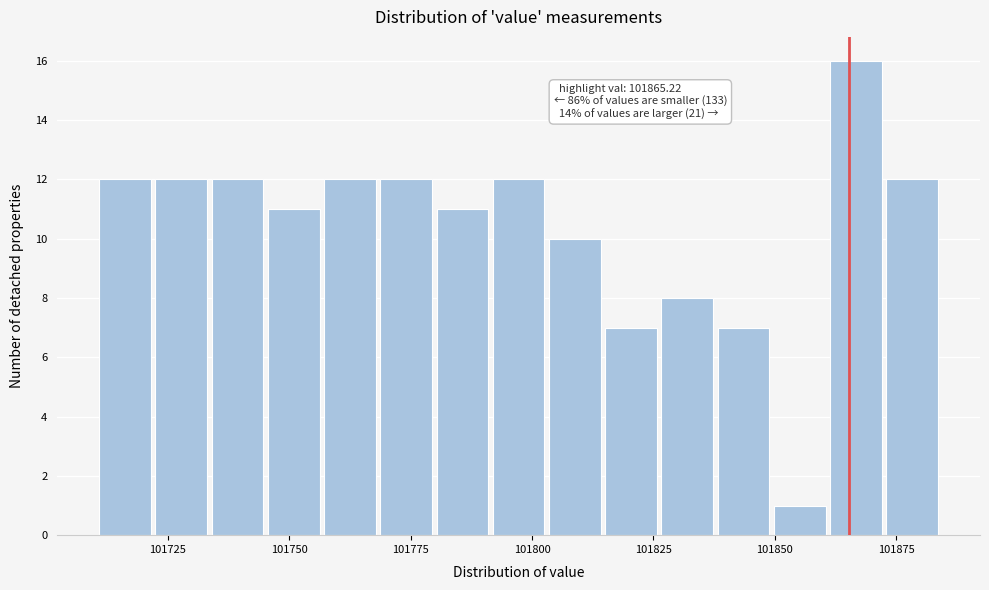

Around what value on the x-axis is the tallest bar? Give the approximate position of its centre, as read against the axis.

101865